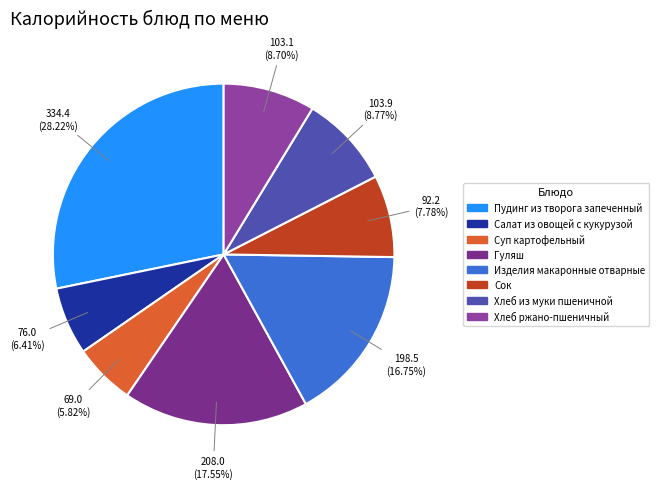

To the nearest percent, what percentage of the pie is Суп картофельный?

6%